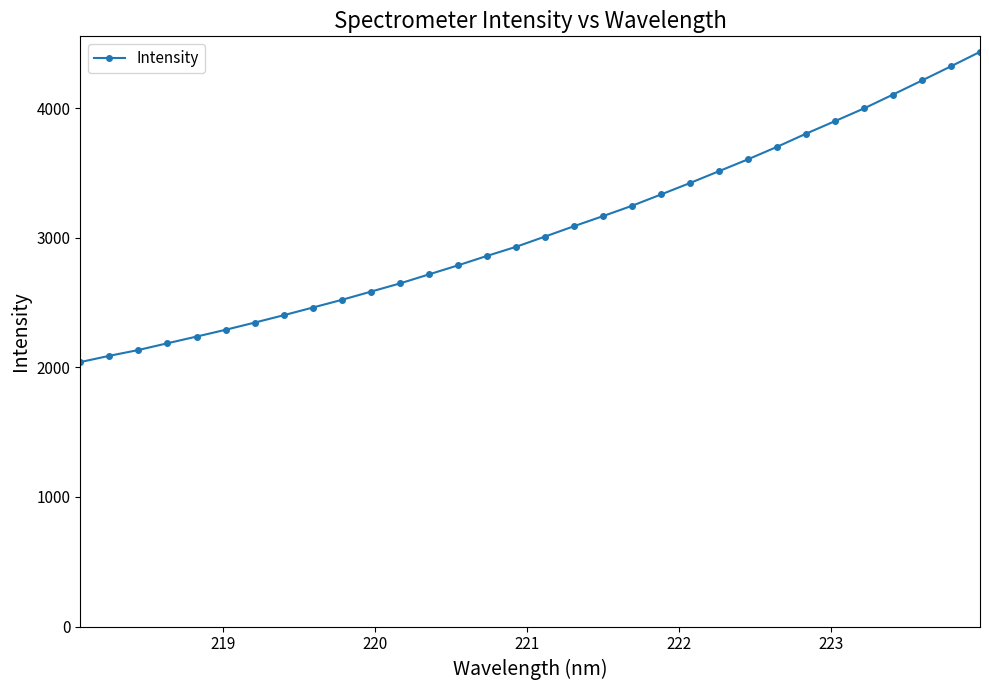

Reading right to left, transcribe all the data shown in this chart.

4434.6	4323.1	4213.7	4105.0	3998.2	3900.1	3803.1	3701.6	3605.5	3513.9	3422.5	3334.0	3246.7	3167.0	3089.1	3009.0	2929.8	2859.8	2786.9	2717.0	2647.3	2584.0	2520.7	2461.3	2402.2	2345.3	2289.8	2237.4	2186.0	2133.9	2089.2	2040.8